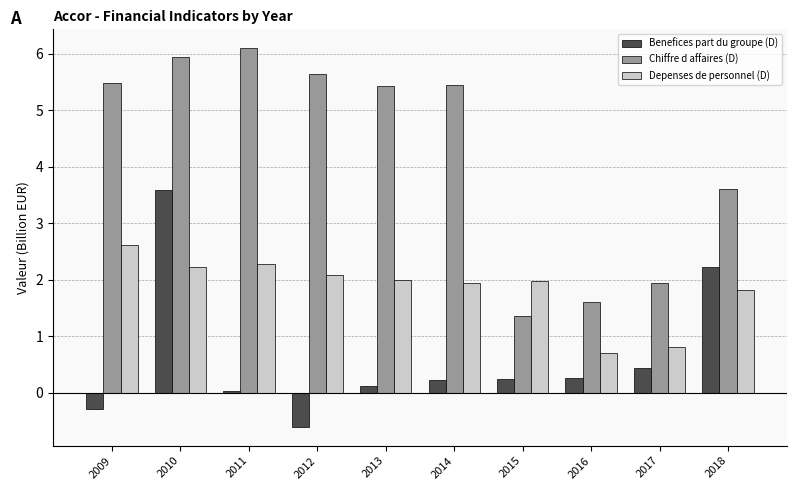

The Depenses de personnel (D) series shows 0.5 at 2017. True or false?

False